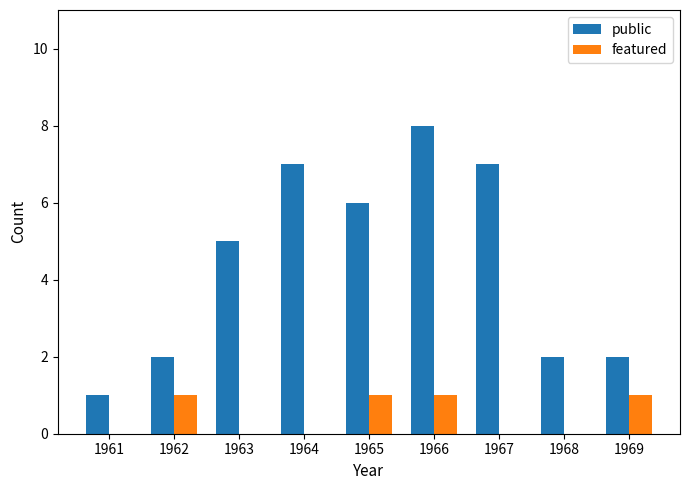

Which series changed the most between 1961 and 1965?

public